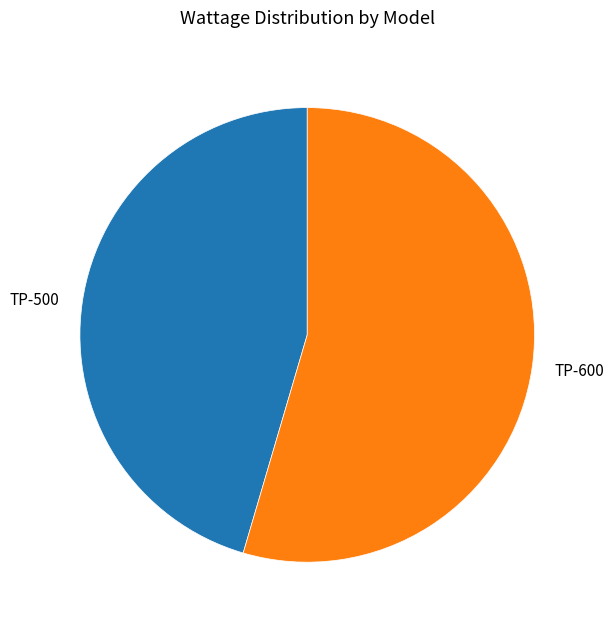

Which slice is the smallest?

TP-500